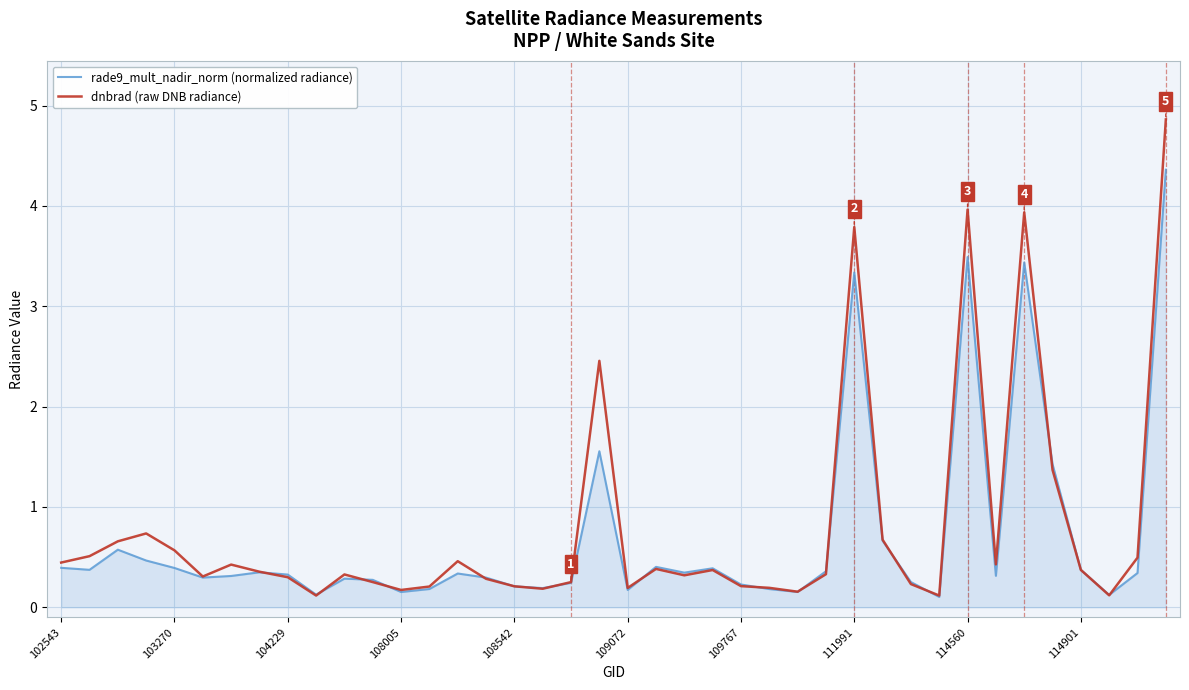

List the series in order of their peak value, highest first.

dnbrad (raw DNB radiance), rade9_mult_nadir_norm (normalized radiance)